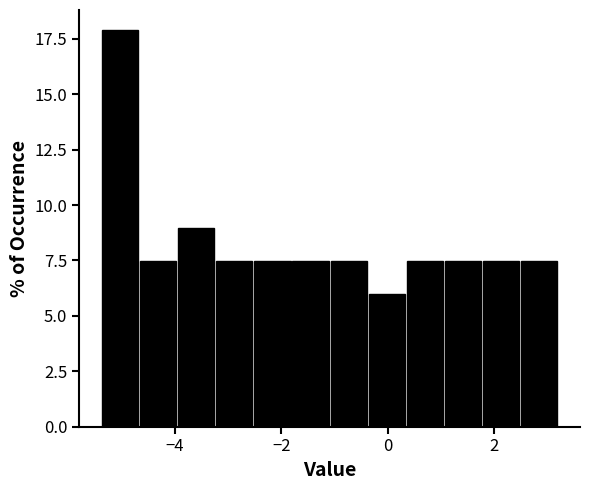

Around what value on the x-axis is the tallest bar? Give the approximate position of its centre, as read against the axis.

-5.0